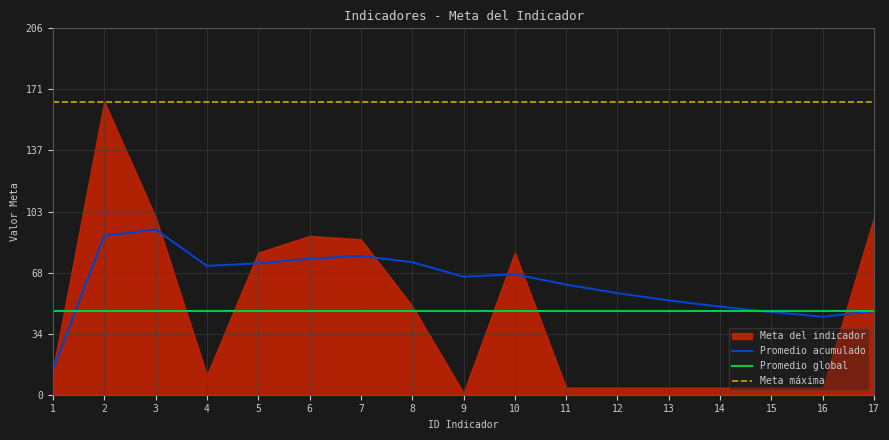

Is it true that Promedio acumulado equals 95.2 at 10?

False